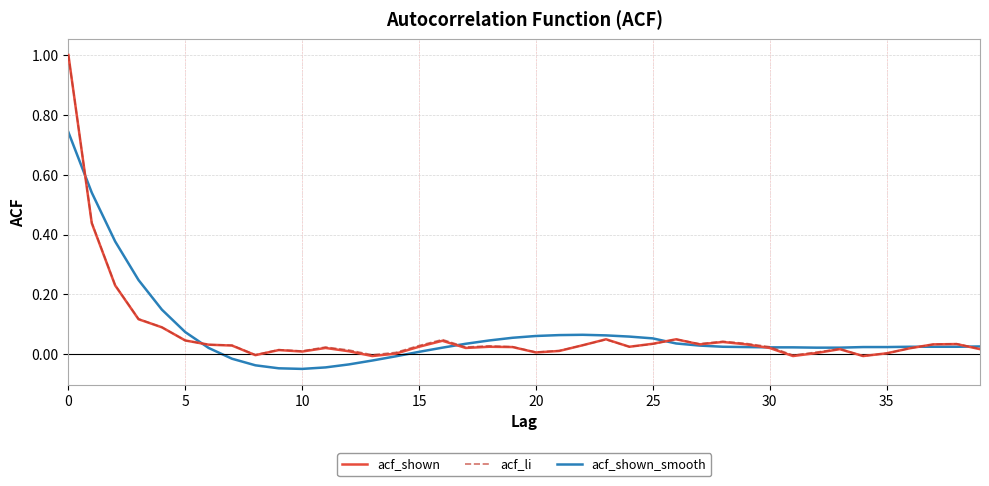

What is the greatest value displayed?

1.0